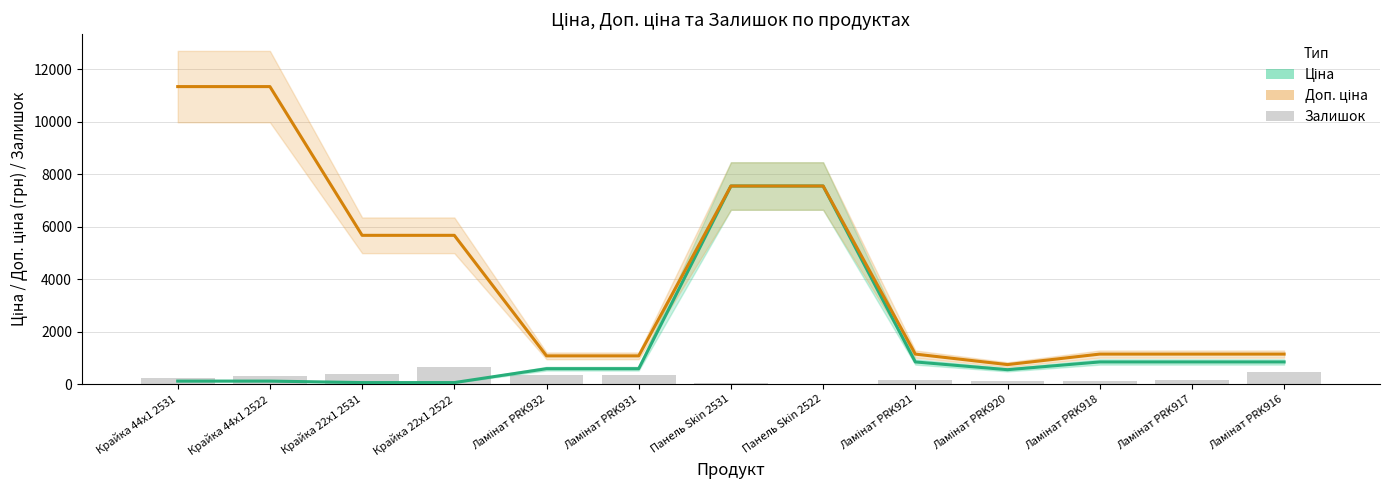

At which label does Доп. ціна first exceed 1142?

Крайка 44x1 2531